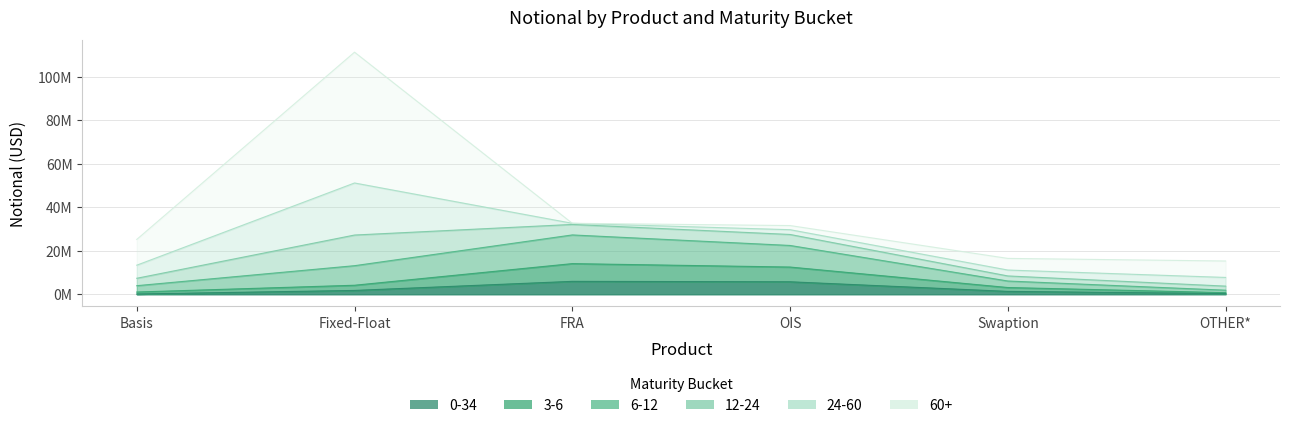

At which label is 0-34 closest to 3046601?

Fixed-Float